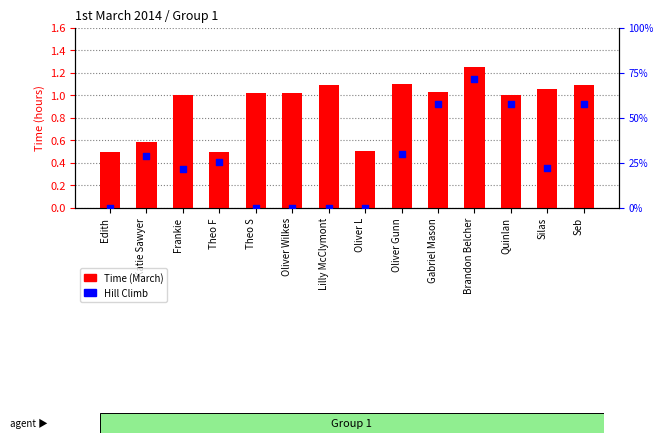

Which series has the largest total across all categories?

Time (March)